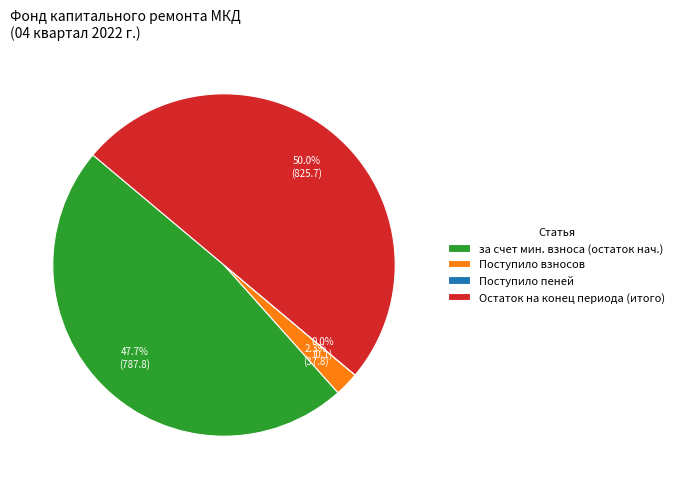

Does Поступило взносов account for over 50% of the chart?

No